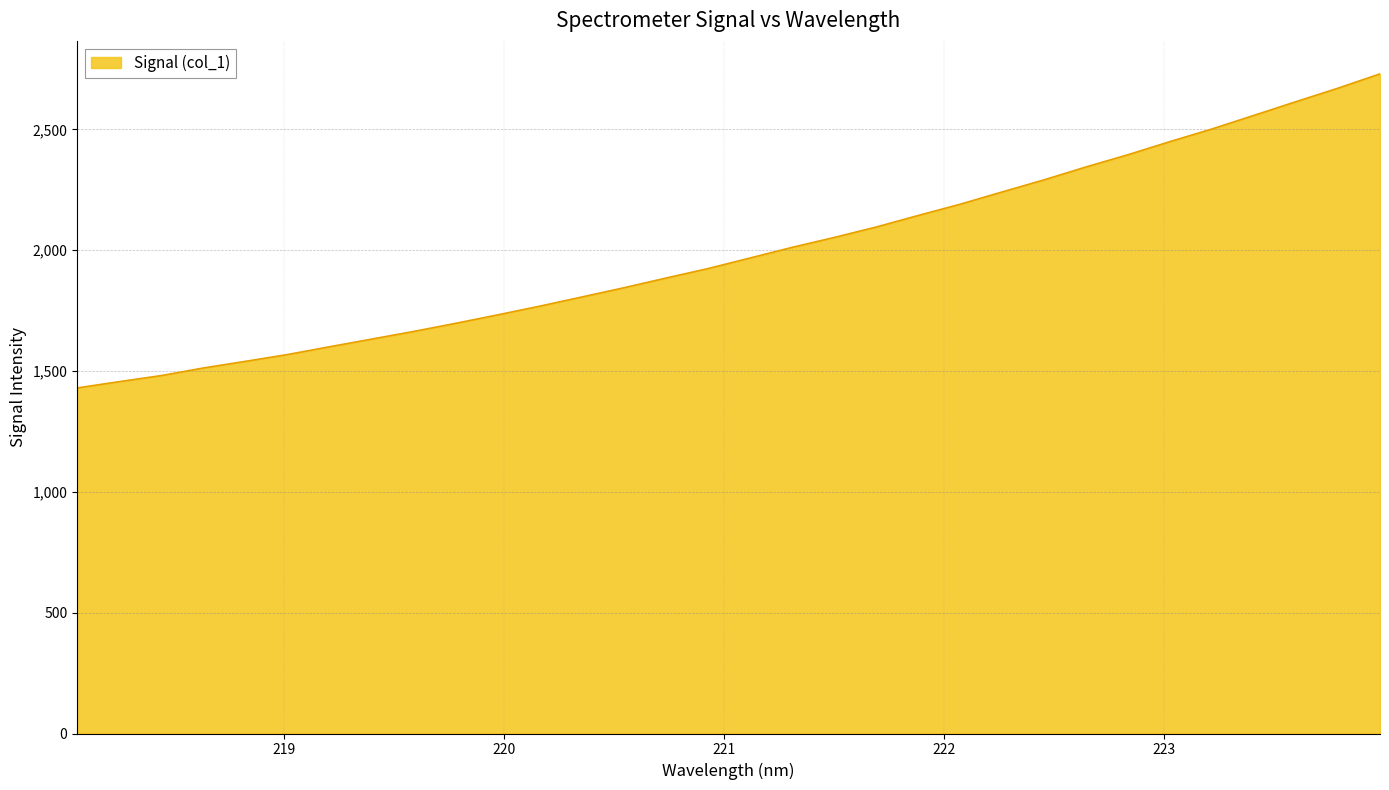

What is the maximum value shown in the chart?

2729.8